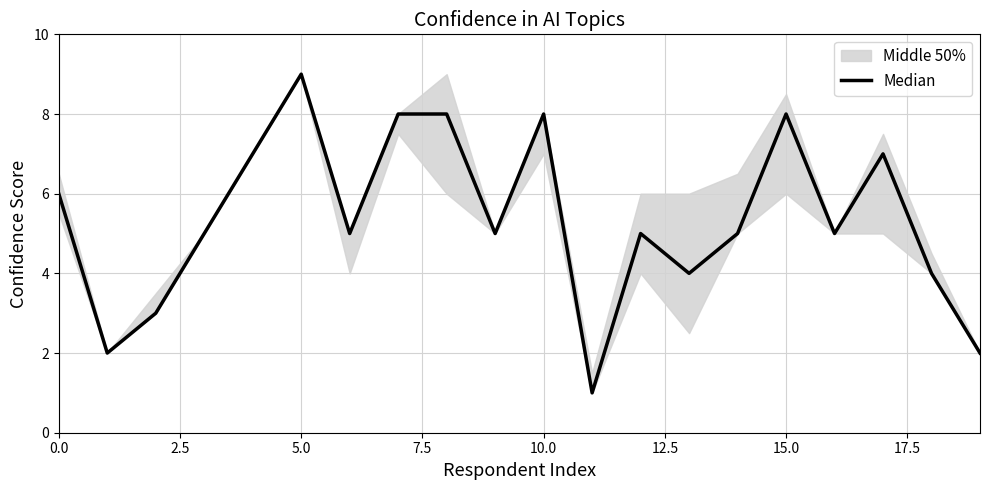

Which label corresponds to the smallest value in the chart?

11